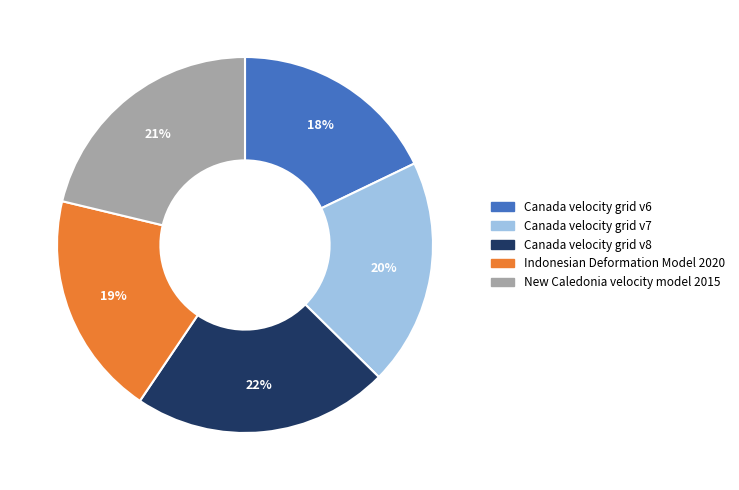

To the nearest percent, what percentage of the pie is Canada velocity grid v7?

20%